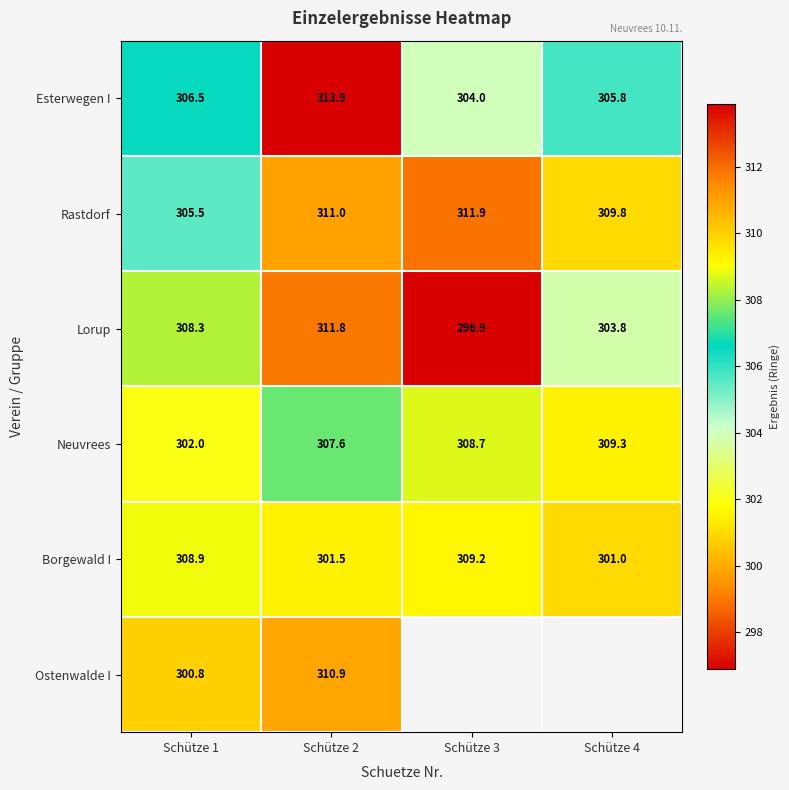

How many Rastdorf values are between 309 and 311?

2